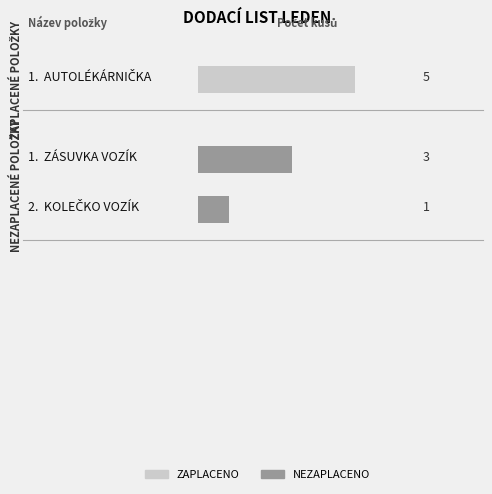

What is the label of the 3rd bar from the left?

KOLEČKO VOZÍK